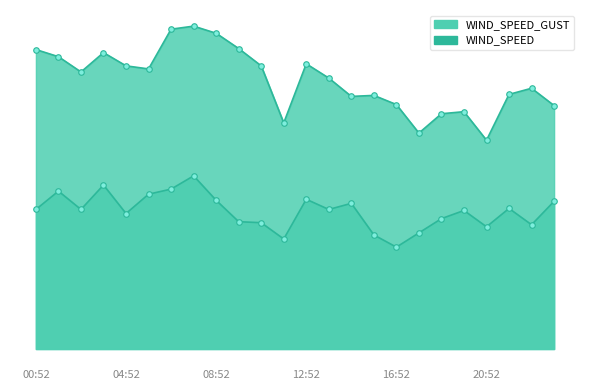

What is the label of the 5th point from the left?

04:52